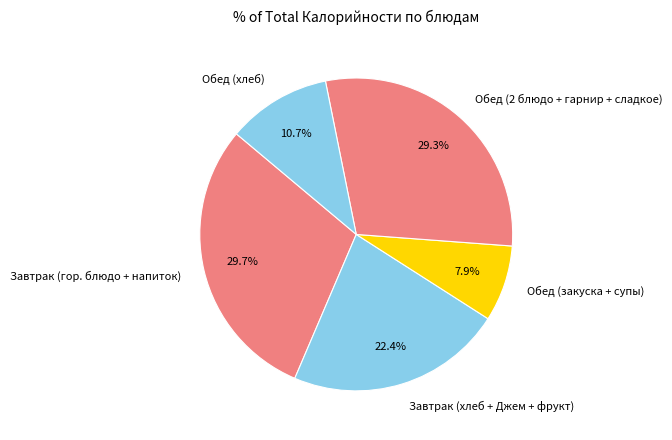

What is the smallest slice in the pie chart?

Обед (закуска + супы)